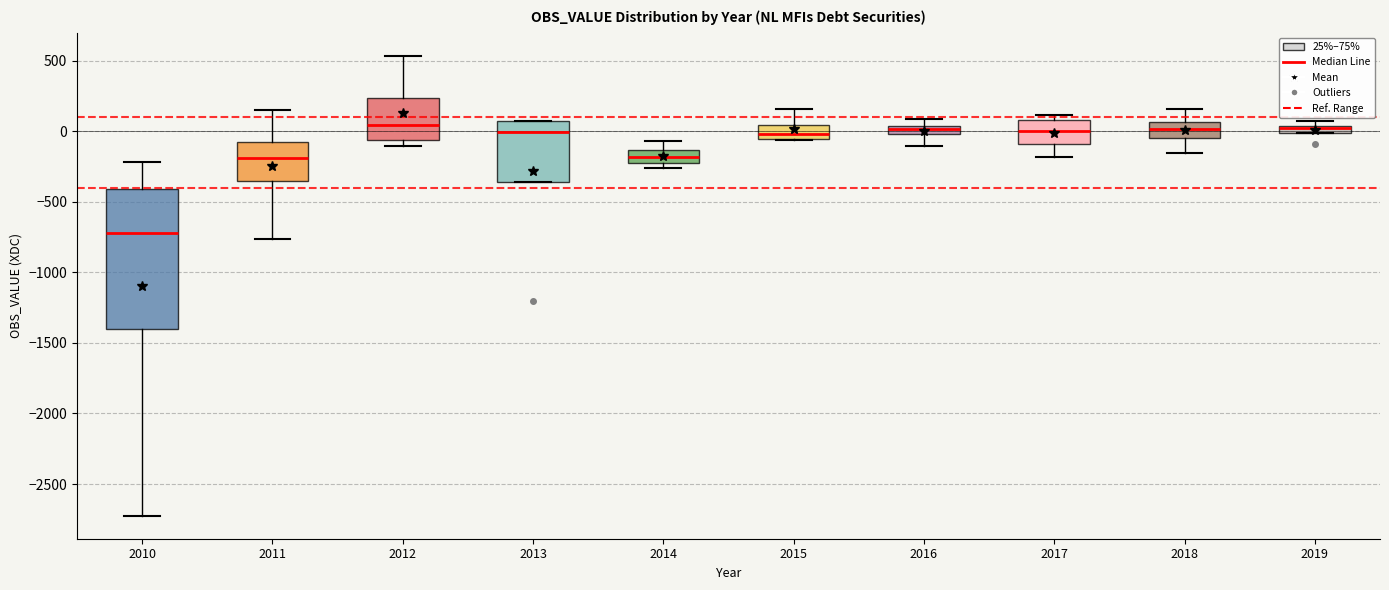

Comparing the boxes themselves (not the whiskers), which one is the tallest?

2010